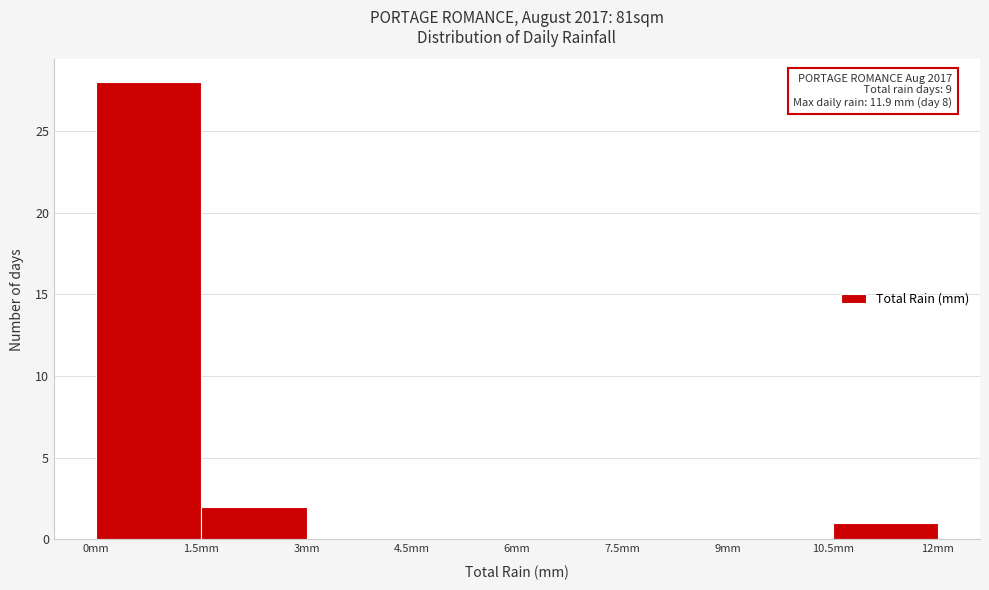

Over which range of the x-axis is the bar tallest?

0.0 to 1.5